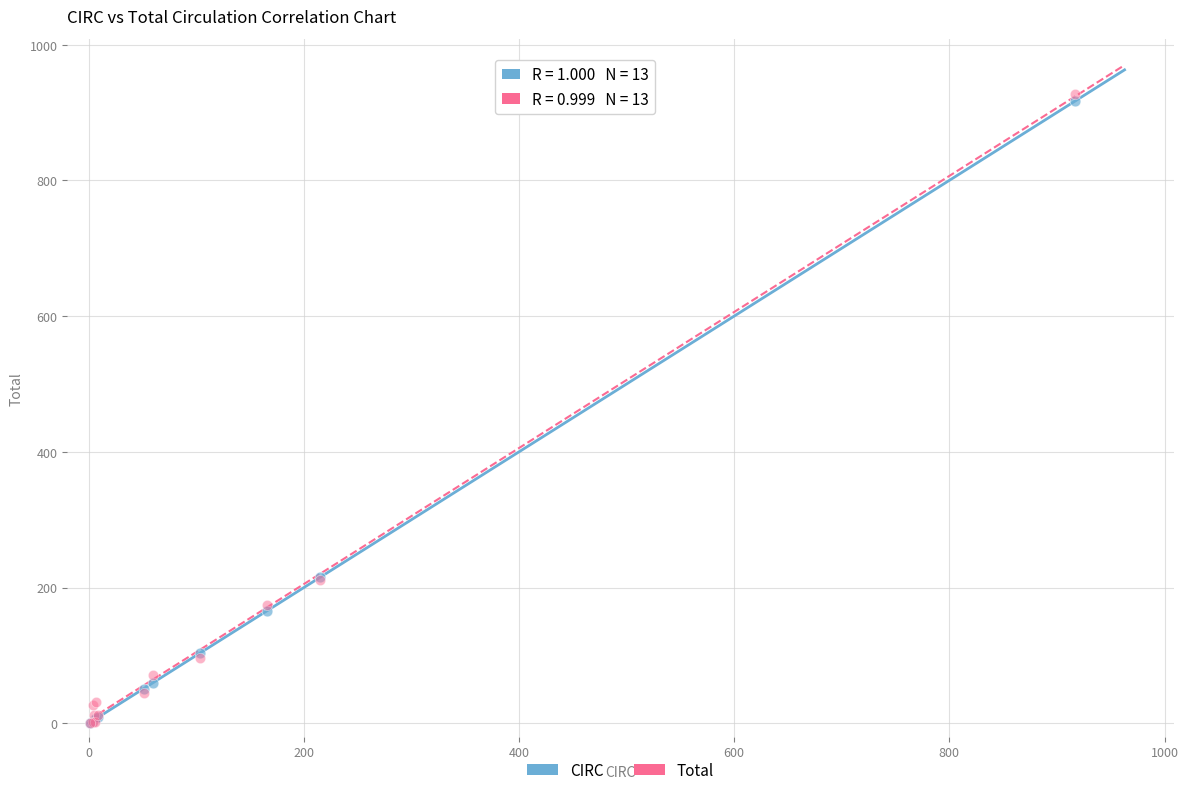

What are all the series names shown in the legend?

CIRC, Total